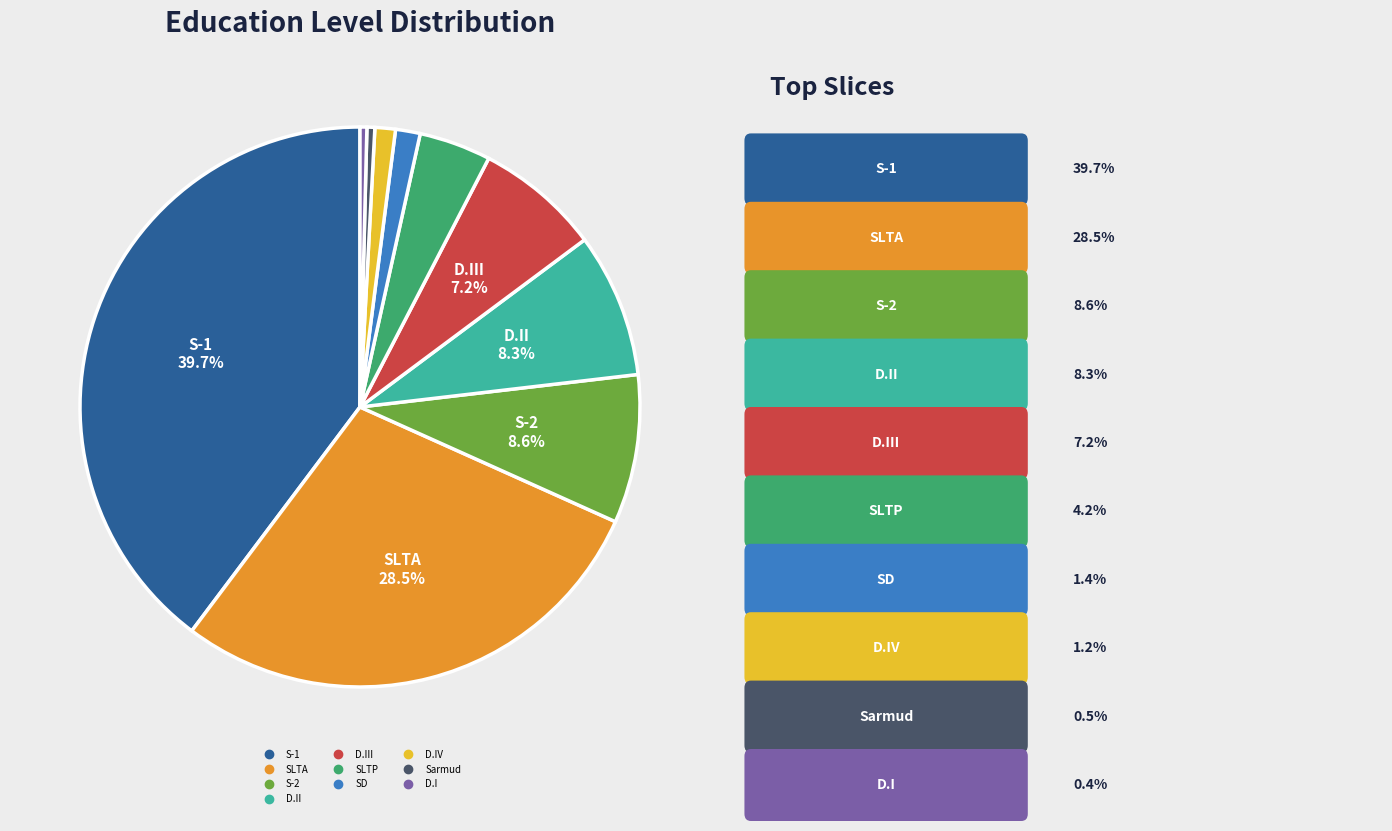

Does any single category account for the majority?

No